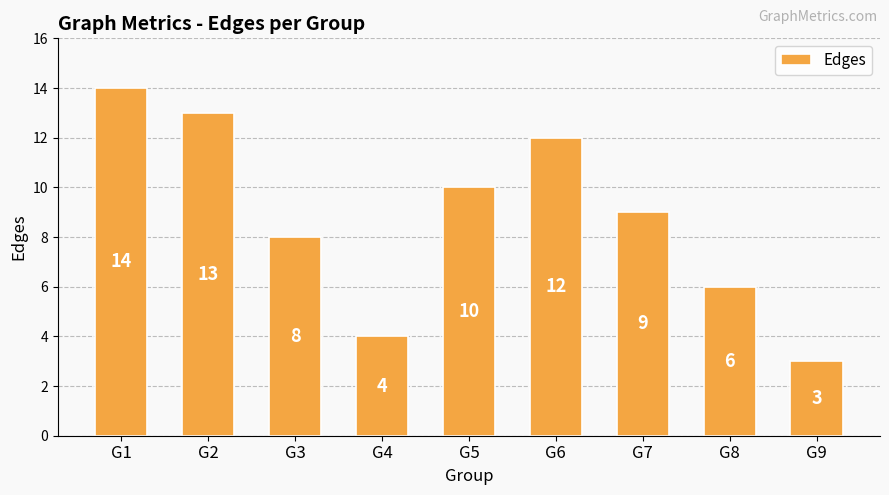

How many bars are there in total?

9